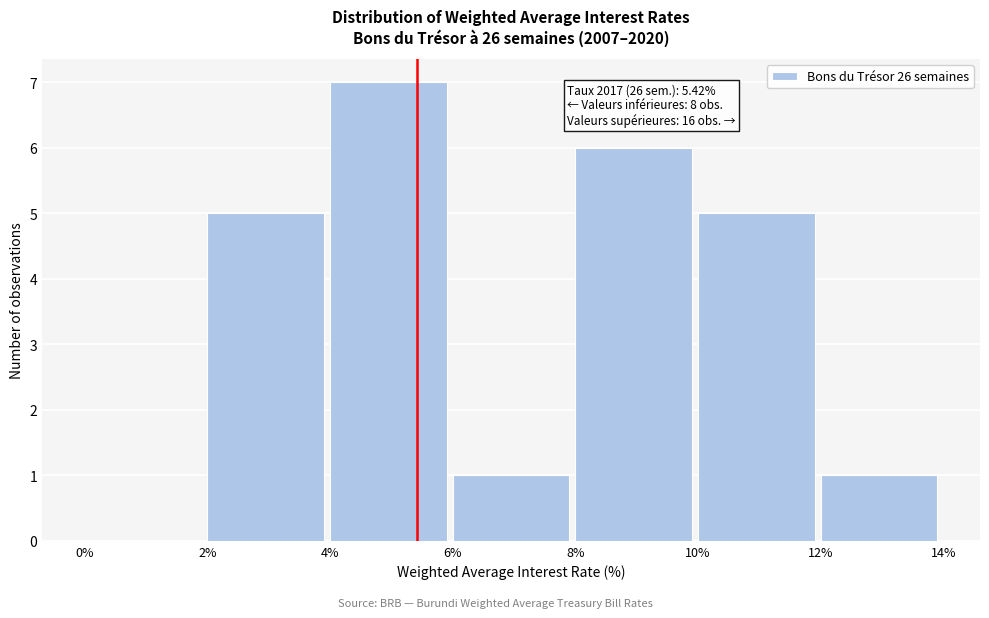

Which range on the x-axis has the tallest bar?

4% to 6%